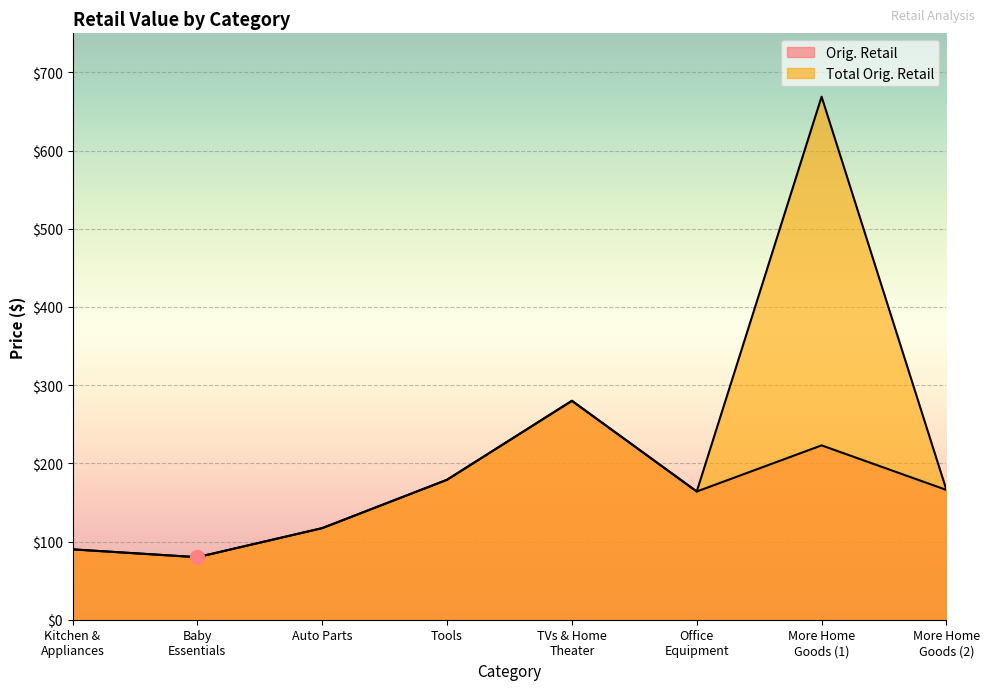

Between Kitchen &
Appliances and Baby
Essentials, which is larger?

Kitchen &
Appliances